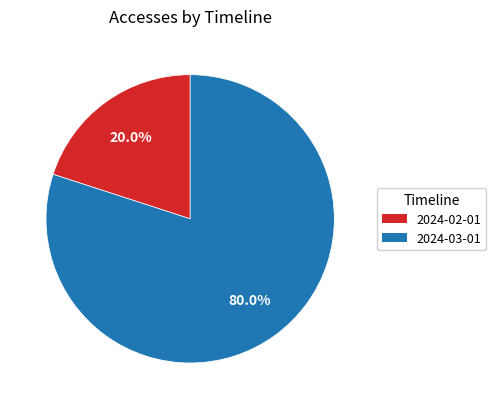

To the nearest percent, what is the average slice percentage?

50%